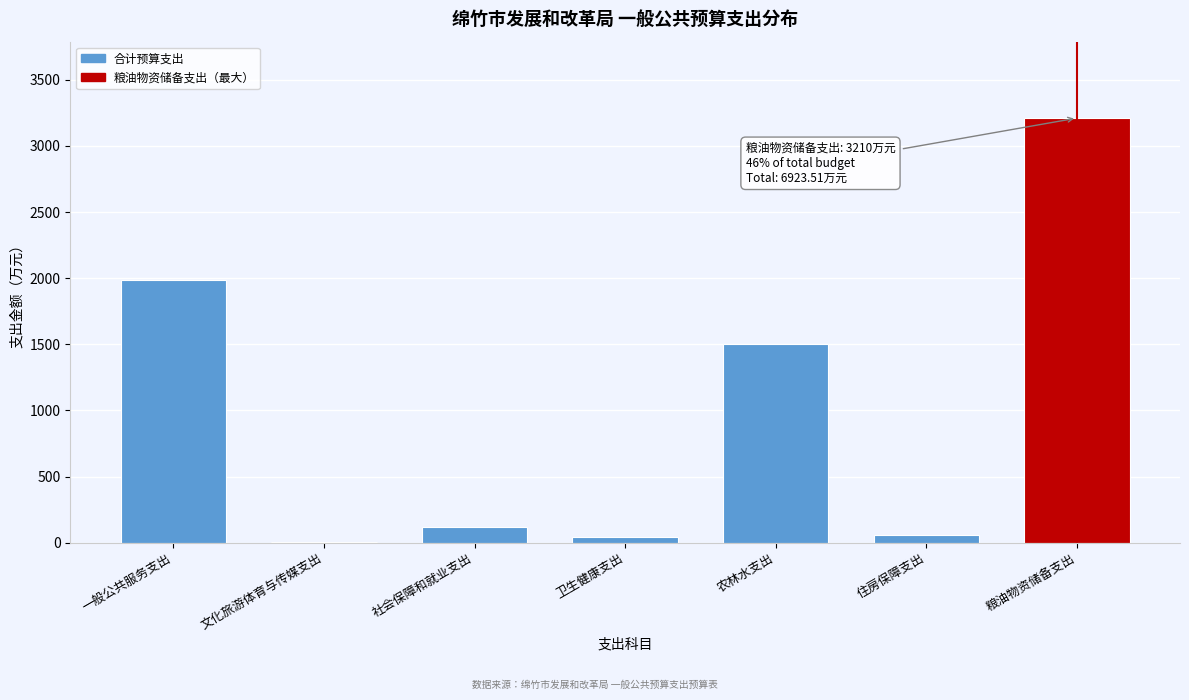

Reading left to right, transcribe all the data shown in this chart.

一般公共服务支出=1982.4	文化旅游体育与传媒支出=6.0	社会保障和就业支出=120.9	卫生健康支出=41.7	农林水支出=1503.0	住房保障支出=59.5	粮油物资储备支出=3210.0